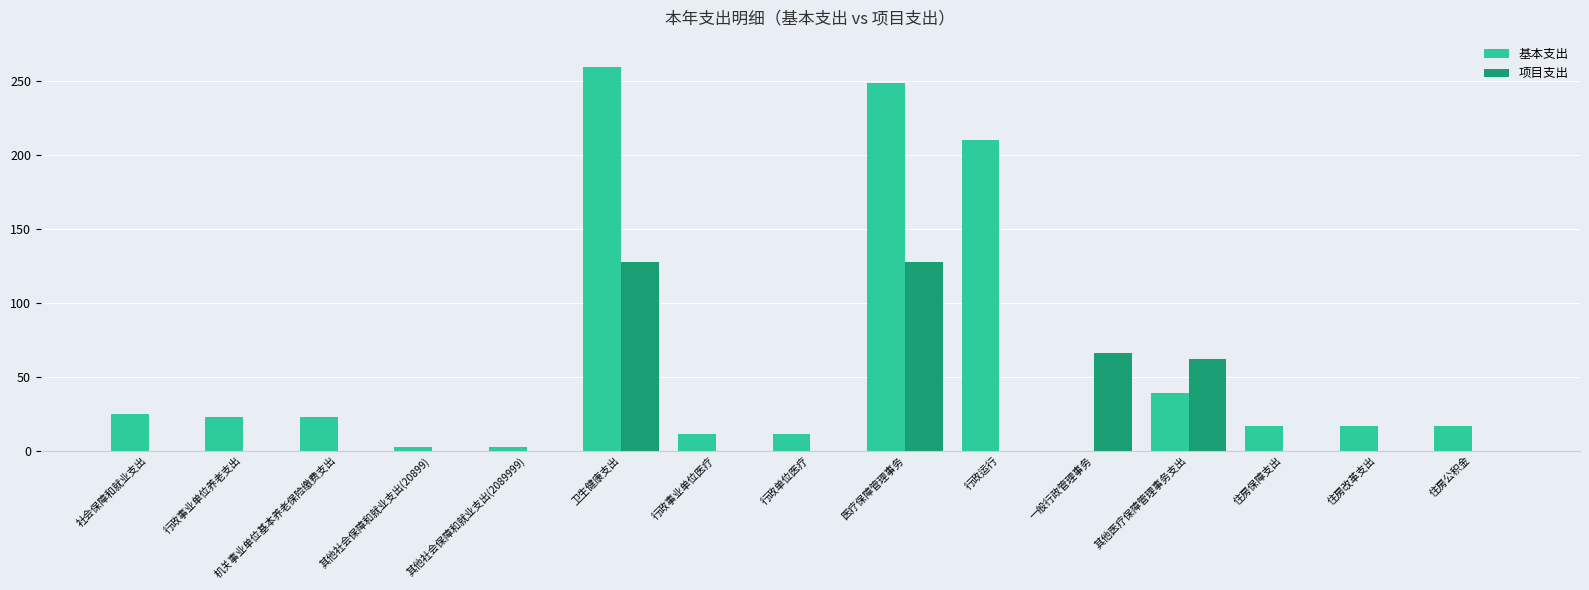

At which category is the sum across all series the highest?

卫生健康支出